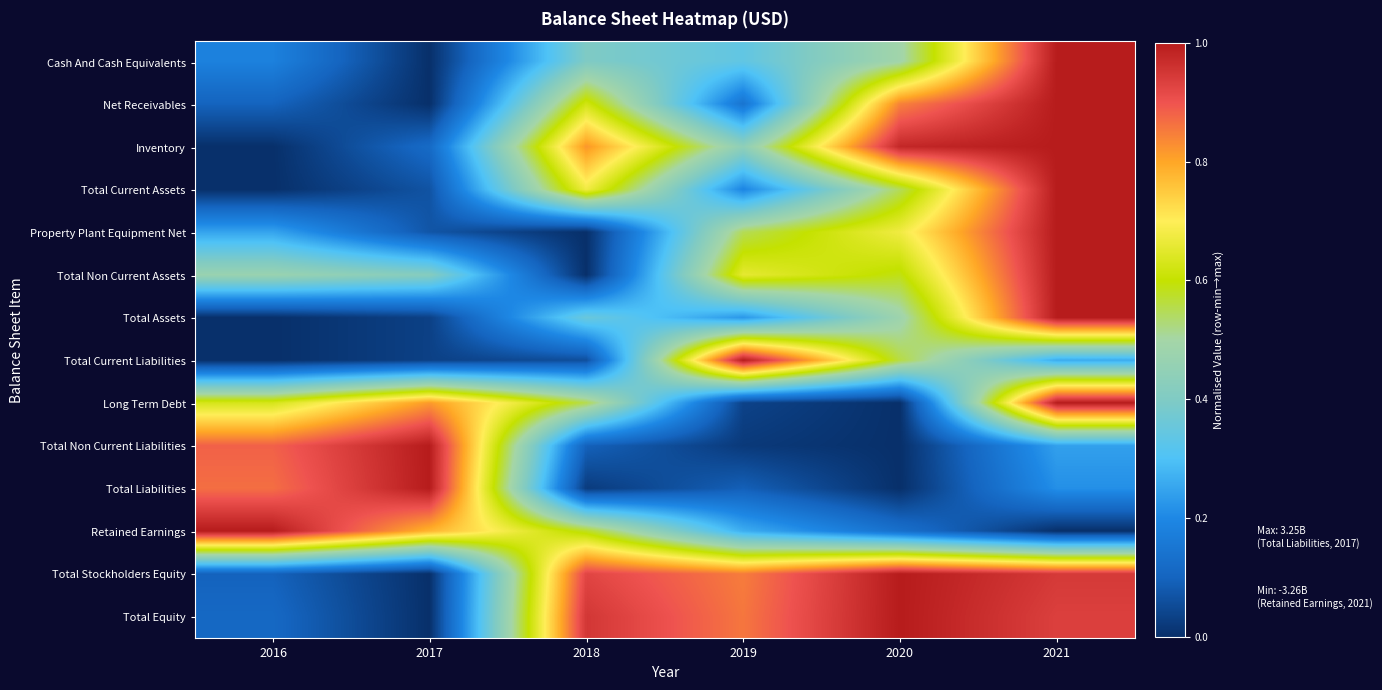

Rank the series at 2021 from lowest to highest value.

Retained Earnings, Total Liabilities, Total Non Current Liabilities, Total Current Liabilities, Total Equity, Total Stockholders Equity, Cash And Cash Equivalents, Net Receivables, Inventory, Total Current Assets, Property Plant Equipment Net, Total Non Current Assets, Total Assets, Long Term Debt